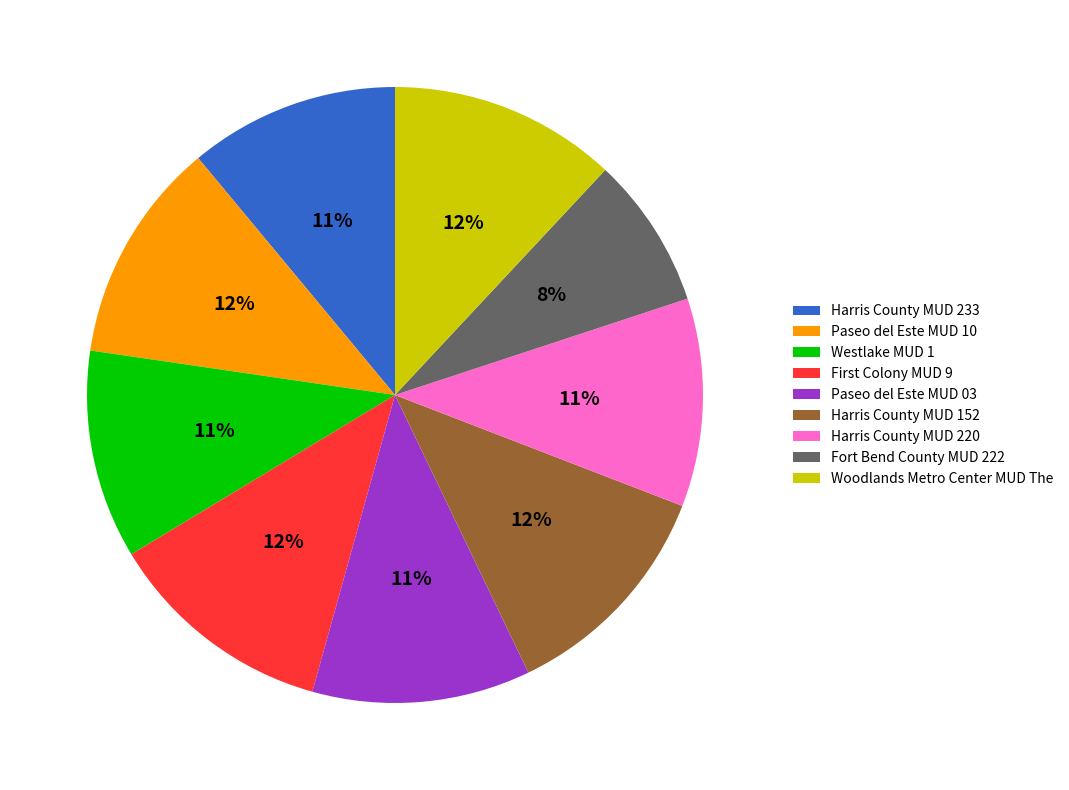

To the nearest percent, what is the difference between the largest and smallest slice percentages?

4%